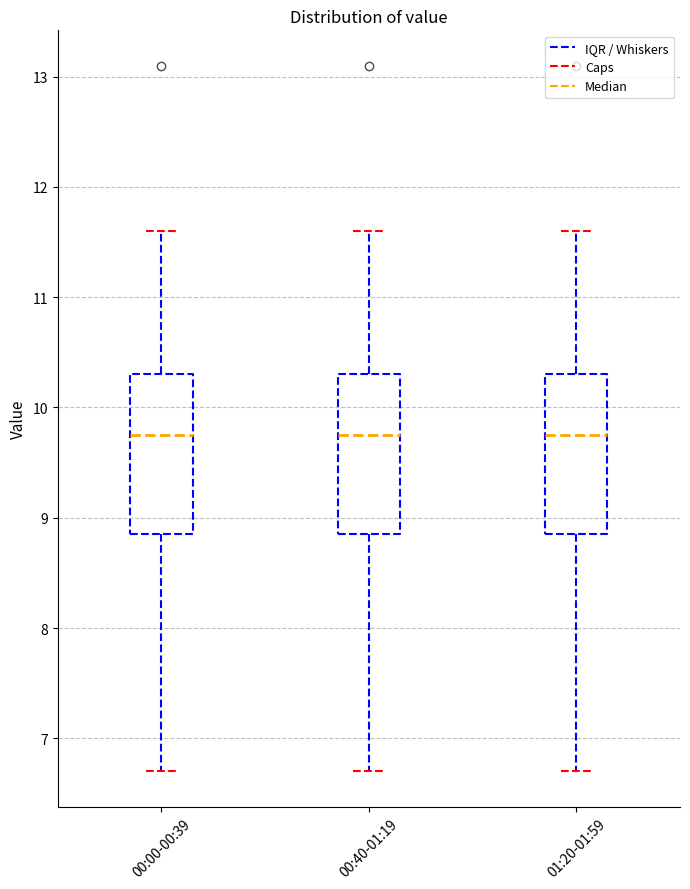

Reading left to right, read every box against the y-axis: the position of its median line, the range the box covers, and the ends of its whiskers. The values are not printed on the chart, so give them approximately, as read against the axis.

00:00-00:39: median 9.8, box 8.9 to 10.3, whiskers 6.7 to 11.6
00:40-01:19: median 9.8, box 8.9 to 10.3, whiskers 6.7 to 11.6
01:20-01:59: median 9.8, box 8.9 to 10.3, whiskers 6.7 to 11.6